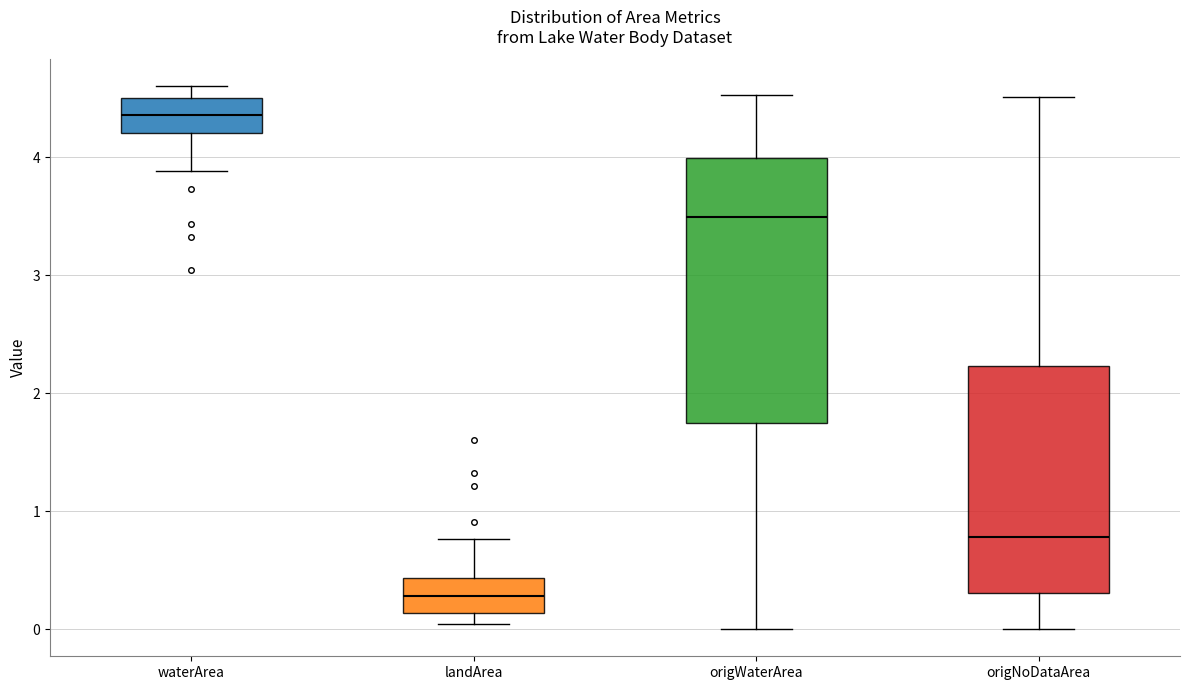

Which box has the highest median line?

waterArea